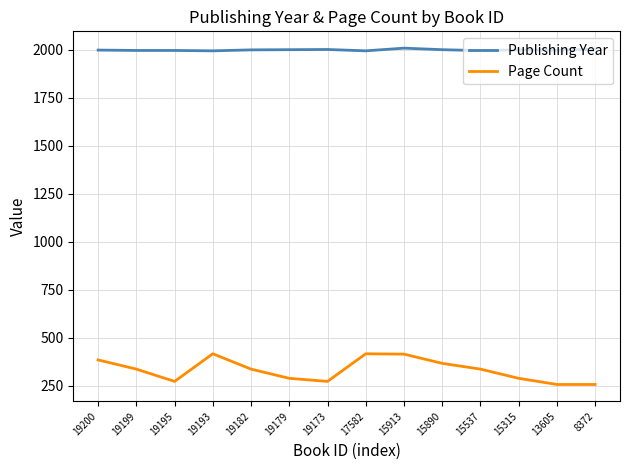

What is the sum of the Page Count values at 19173 and 19199?

608